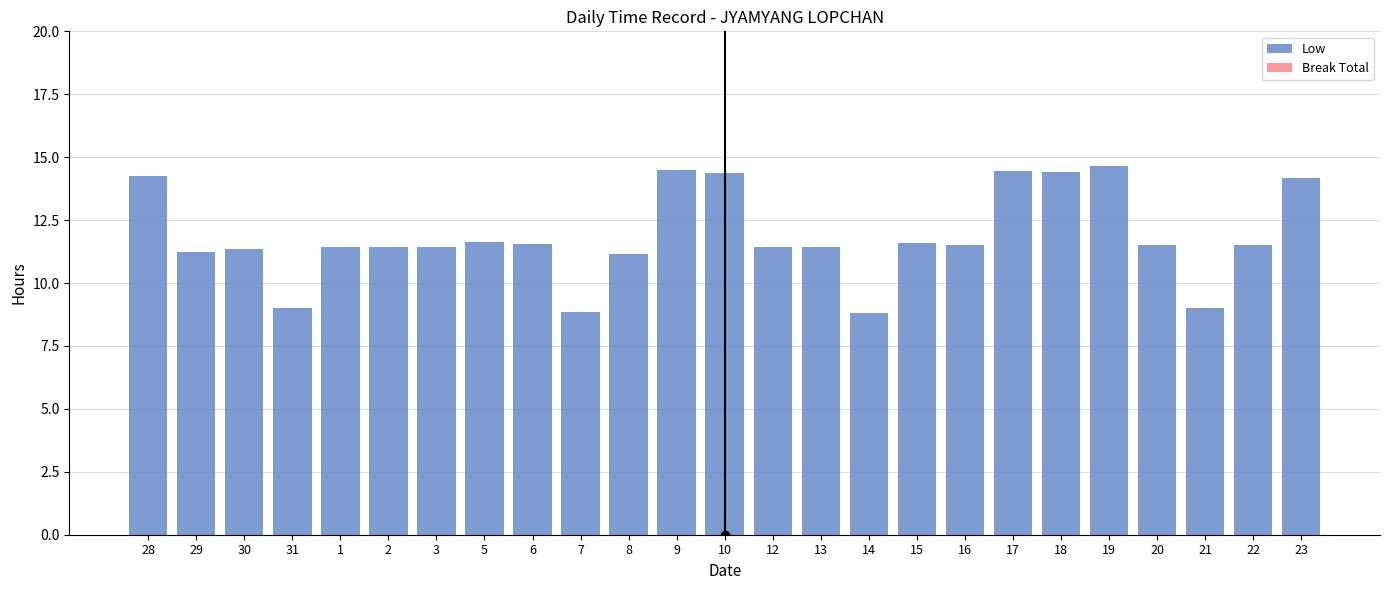

The chart shows a value of 5.1 at 1. True or false?

False